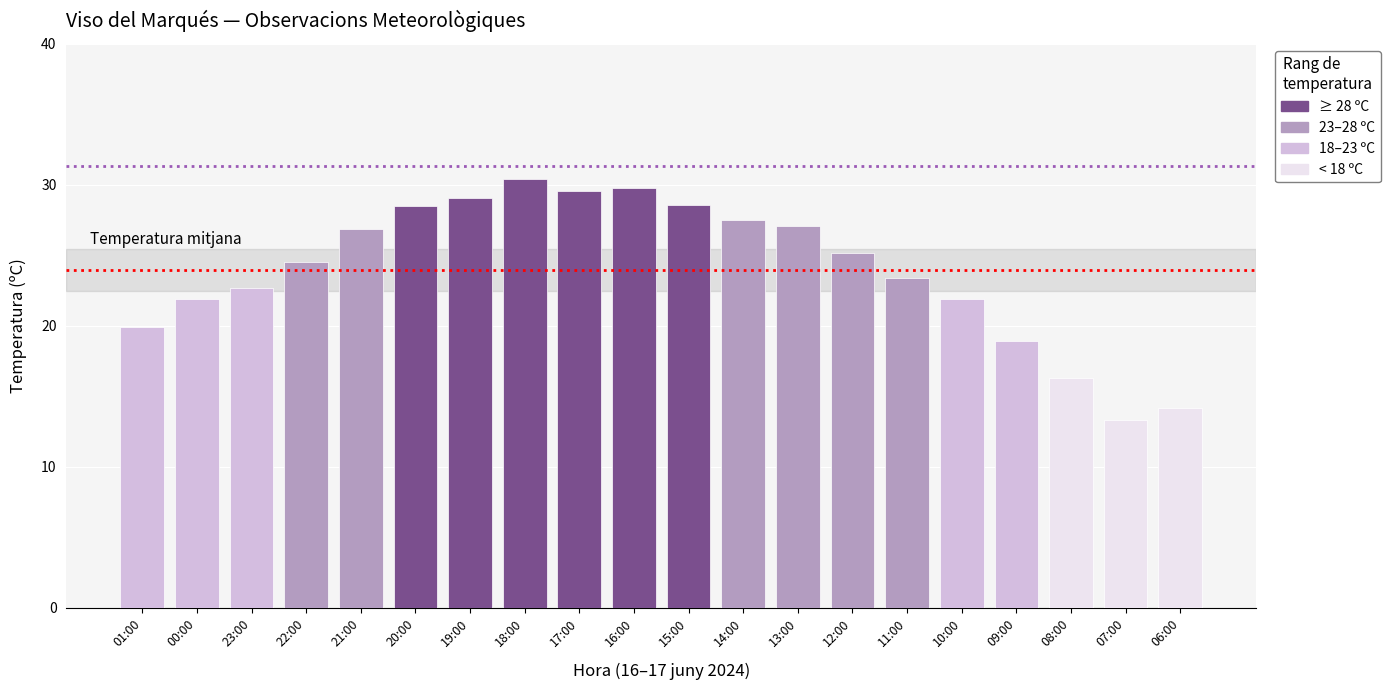

At which category does the chart reach its peak across all series?

18:00